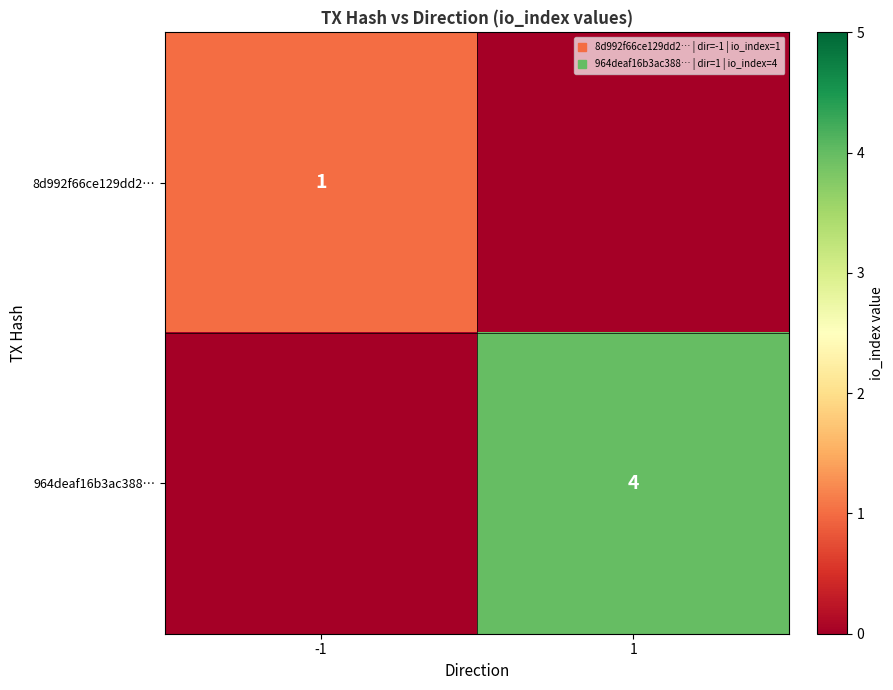

Which series changed the most between -1 and 1?

964deaf16b3ac388…